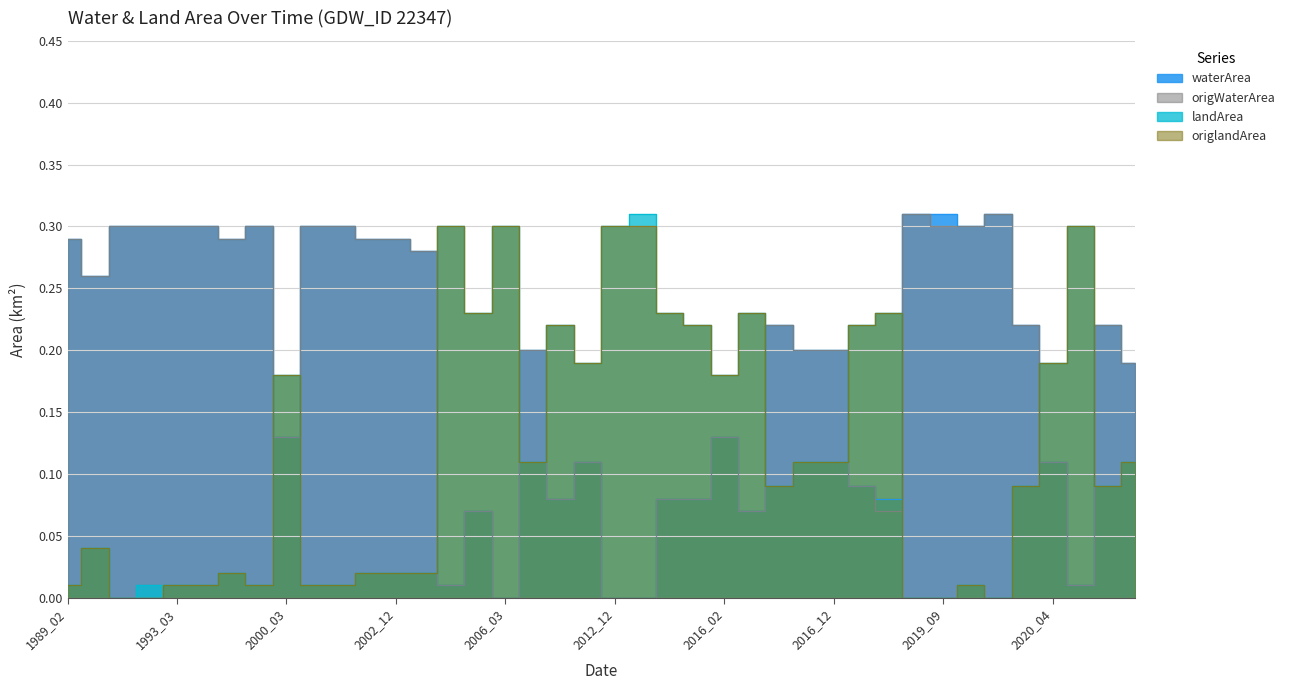

At which category does origlandArea reach its first local peak?

1989_04